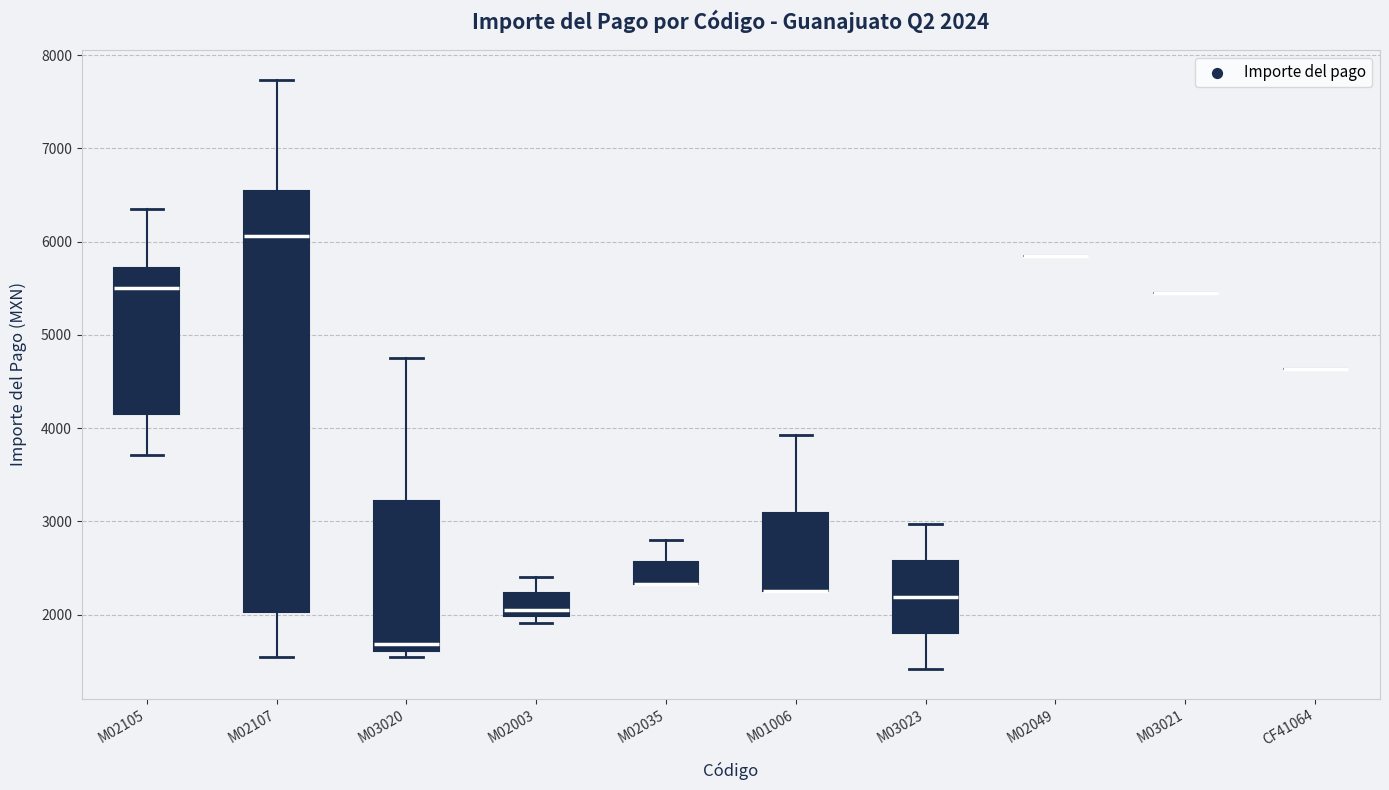

Which box is the tallest, from its lower edge to its upper edge?

M02107